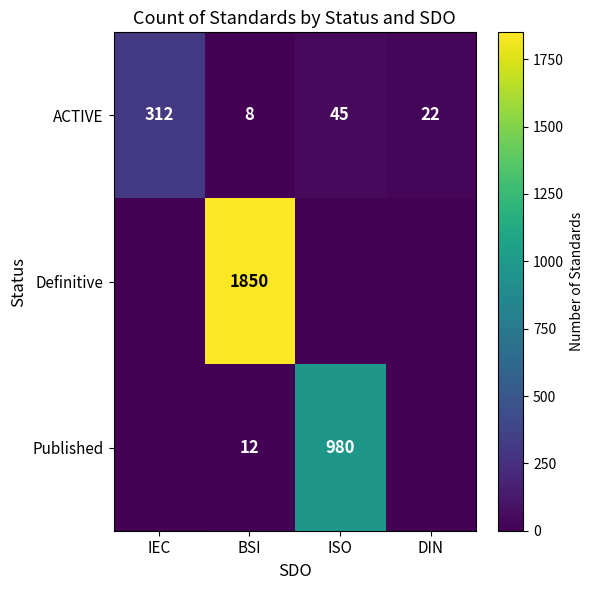

Is the value of Definitive at BSI greater than the value of ACTIVE at ISO?

Yes